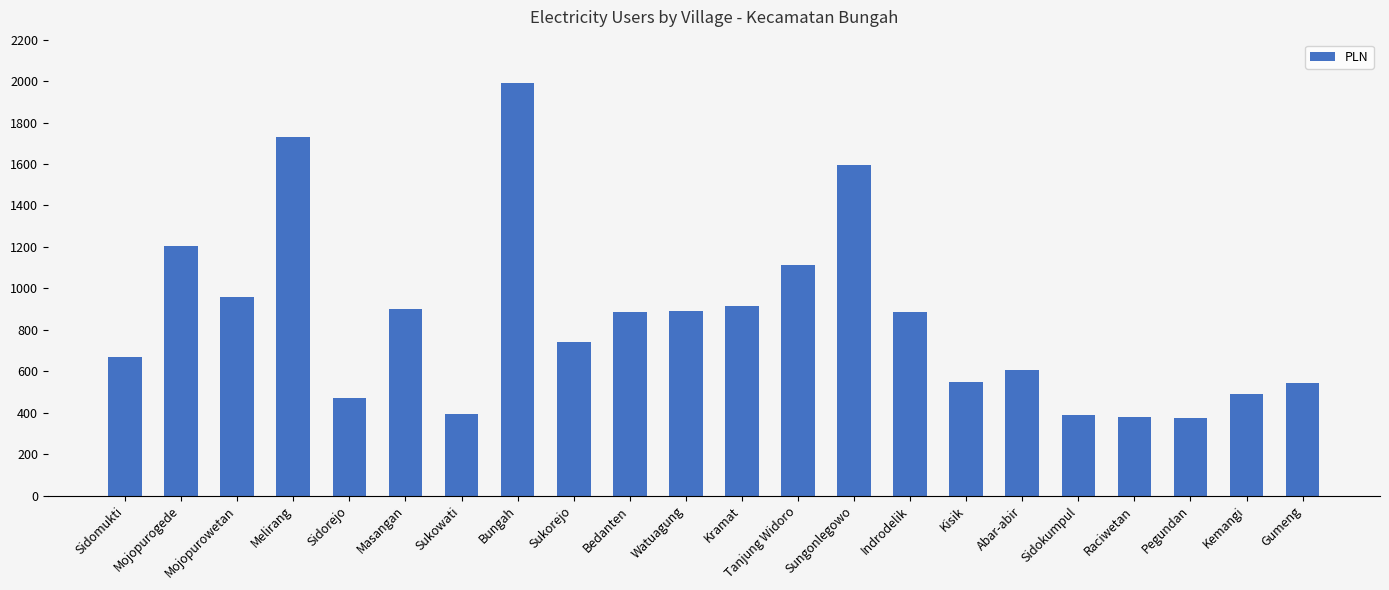

What is the minimum value shown in the chart?

375